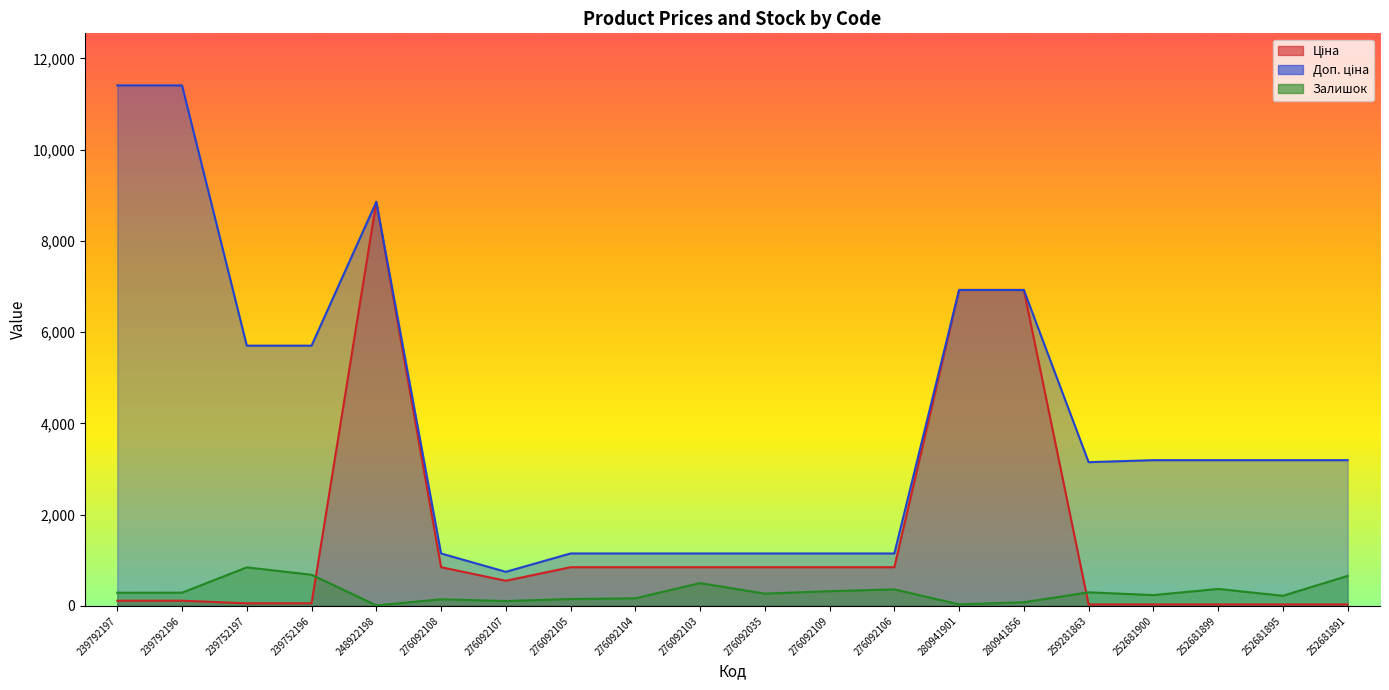

How many values in the Ціна series are below 848?

10